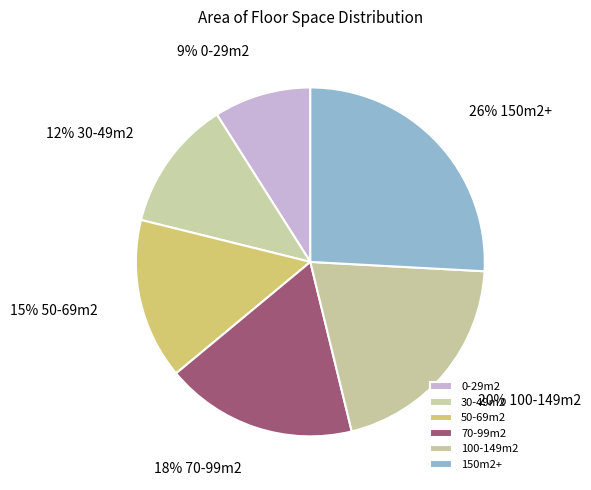

To the nearest percent, what is the combined percentage of 30-49m2 and 50-69m2?

27%